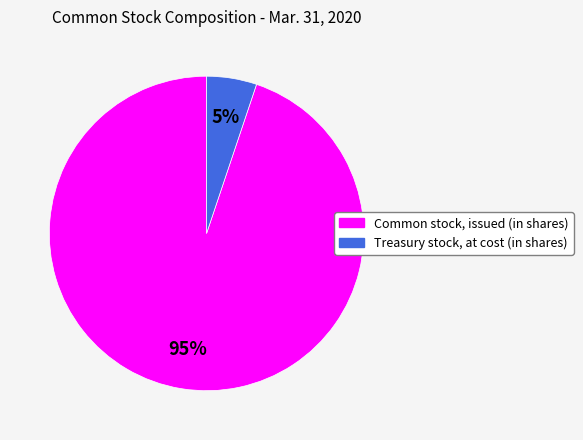

How many slices are in this pie chart?

2